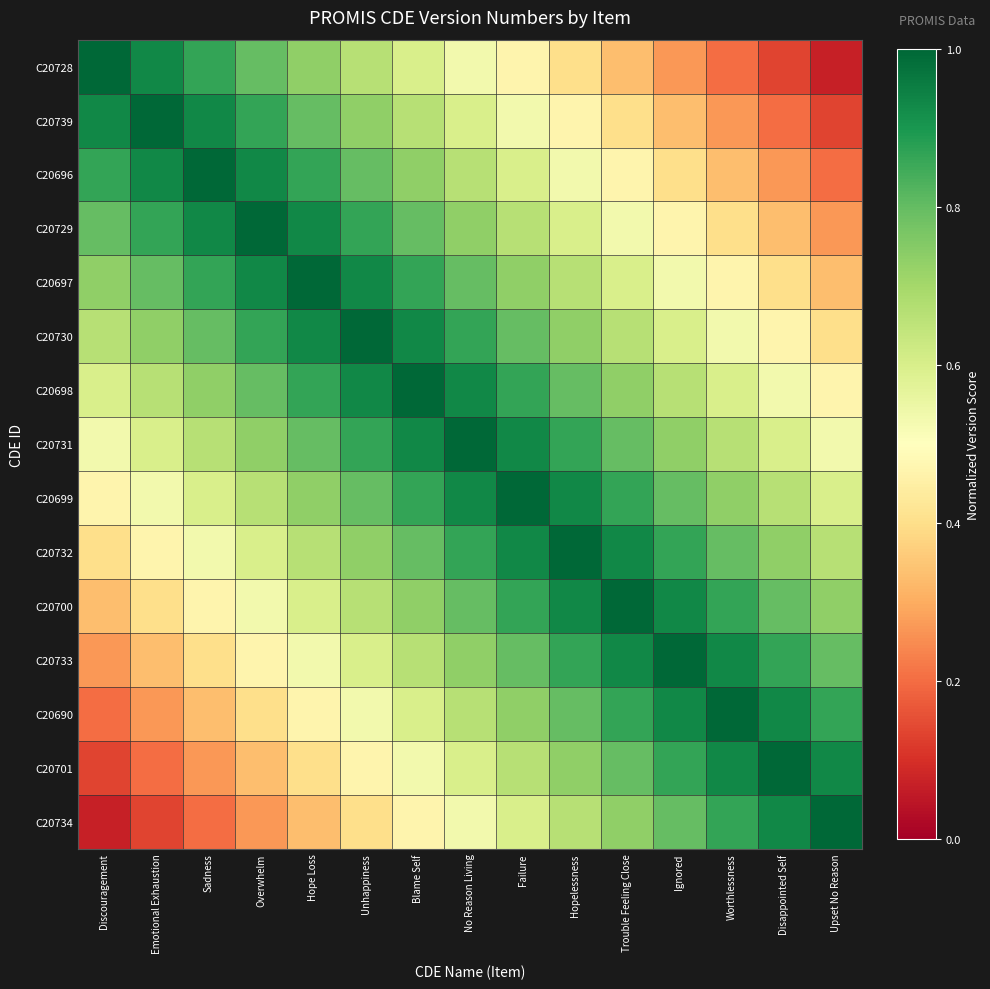

Reading left to right, what are all the values shown in this chart?

C20728: Discouragement=1.0	Emotional Exhaustion=0.9	Sadness=0.9	Overwhelm=0.8	Hope Loss=0.7	Unhappiness=0.7	Blame Self=0.6	No Reason Living=0.5	Failure=0.5	Hopelessness=0.4	Trouble Feeling Close=0.3	Ignored=0.3	Worthlessness=0.2	Disappointed Self=0.1	Upset No Reason=0.1
C20739: Discouragement=0.9	Emotional Exhaustion=1.0	Sadness=0.9	Overwhelm=0.9	Hope Loss=0.8	Unhappiness=0.7	Blame Self=0.7	No Reason Living=0.6	Failure=0.5	Hopelessness=0.5	Trouble Feeling Close=0.4	Ignored=0.3	Worthlessness=0.3	Disappointed Self=0.2	Upset No Reason=0.1
C20696: Discouragement=0.9	Emotional Exhaustion=0.9	Sadness=1.0	Overwhelm=0.9	Hope Loss=0.9	Unhappiness=0.8	Blame Self=0.7	No Reason Living=0.7	Failure=0.6	Hopelessness=0.5	Trouble Feeling Close=0.5	Ignored=0.4	Worthlessness=0.3	Disappointed Self=0.3	Upset No Reason=0.2
C20729: Discouragement=0.8	Emotional Exhaustion=0.9	Sadness=0.9	Overwhelm=1.0	Hope Loss=0.9	Unhappiness=0.9	Blame Self=0.8	No Reason Living=0.7	Failure=0.7	Hopelessness=0.6	Trouble Feeling Close=0.5	Ignored=0.5	Worthlessness=0.4	Disappointed Self=0.3	Upset No Reason=0.3
C20697: Discouragement=0.7	Emotional Exhaustion=0.8	Sadness=0.9	Overwhelm=0.9	Hope Loss=1.0	Unhappiness=0.9	Blame Self=0.9	No Reason Living=0.8	Failure=0.7	Hopelessness=0.7	Trouble Feeling Close=0.6	Ignored=0.5	Worthlessness=0.5	Disappointed Self=0.4	Upset No Reason=0.3
C20730: Discouragement=0.7	Emotional Exhaustion=0.7	Sadness=0.8	Overwhelm=0.9	Hope Loss=0.9	Unhappiness=1.0	Blame Self=0.9	No Reason Living=0.9	Failure=0.8	Hopelessness=0.7	Trouble Feeling Close=0.7	Ignored=0.6	Worthlessness=0.5	Disappointed Self=0.5	Upset No Reason=0.4
C20698: Discouragement=0.6	Emotional Exhaustion=0.7	Sadness=0.7	Overwhelm=0.8	Hope Loss=0.9	Unhappiness=0.9	Blame Self=1.0	No Reason Living=0.9	Failure=0.9	Hopelessness=0.8	Trouble Feeling Close=0.7	Ignored=0.7	Worthlessness=0.6	Disappointed Self=0.5	Upset No Reason=0.5
C20731: Discouragement=0.5	Emotional Exhaustion=0.6	Sadness=0.7	Overwhelm=0.7	Hope Loss=0.8	Unhappiness=0.9	Blame Self=0.9	No Reason Living=1.0	Failure=0.9	Hopelessness=0.9	Trouble Feeling Close=0.8	Ignored=0.7	Worthlessness=0.7	Disappointed Self=0.6	Upset No Reason=0.5
C20699: Discouragement=0.5	Emotional Exhaustion=0.5	Sadness=0.6	Overwhelm=0.7	Hope Loss=0.7	Unhappiness=0.8	Blame Self=0.9	No Reason Living=0.9	Failure=1.0	Hopelessness=0.9	Trouble Feeling Close=0.9	Ignored=0.8	Worthlessness=0.7	Disappointed Self=0.7	Upset No Reason=0.6
C20732: Discouragement=0.4	Emotional Exhaustion=0.5	Sadness=0.5	Overwhelm=0.6	Hope Loss=0.7	Unhappiness=0.7	Blame Self=0.8	No Reason Living=0.9	Failure=0.9	Hopelessness=1.0	Trouble Feeling Close=0.9	Ignored=0.9	Worthlessness=0.8	Disappointed Self=0.7	Upset No Reason=0.7
C20700: Discouragement=0.3	Emotional Exhaustion=0.4	Sadness=0.5	Overwhelm=0.5	Hope Loss=0.6	Unhappiness=0.7	Blame Self=0.7	No Reason Living=0.8	Failure=0.9	Hopelessness=0.9	Trouble Feeling Close=1.0	Ignored=0.9	Worthlessness=0.9	Disappointed Self=0.8	Upset No Reason=0.7
C20733: Discouragement=0.3	Emotional Exhaustion=0.3	Sadness=0.4	Overwhelm=0.5	Hope Loss=0.5	Unhappiness=0.6	Blame Self=0.7	No Reason Living=0.7	Failure=0.8	Hopelessness=0.9	Trouble Feeling Close=0.9	Ignored=1.0	Worthlessness=0.9	Disappointed Self=0.9	Upset No Reason=0.8
C20690: Discouragement=0.2	Emotional Exhaustion=0.3	Sadness=0.3	Overwhelm=0.4	Hope Loss=0.5	Unhappiness=0.5	Blame Self=0.6	No Reason Living=0.7	Failure=0.7	Hopelessness=0.8	Trouble Feeling Close=0.9	Ignored=0.9	Worthlessness=1.0	Disappointed Self=0.9	Upset No Reason=0.9
C20701: Discouragement=0.1	Emotional Exhaustion=0.2	Sadness=0.3	Overwhelm=0.3	Hope Loss=0.4	Unhappiness=0.5	Blame Self=0.5	No Reason Living=0.6	Failure=0.7	Hopelessness=0.7	Trouble Feeling Close=0.8	Ignored=0.9	Worthlessness=0.9	Disappointed Self=1.0	Upset No Reason=0.9
C20734: Discouragement=0.1	Emotional Exhaustion=0.1	Sadness=0.2	Overwhelm=0.3	Hope Loss=0.3	Unhappiness=0.4	Blame Self=0.5	No Reason Living=0.5	Failure=0.6	Hopelessness=0.7	Trouble Feeling Close=0.7	Ignored=0.8	Worthlessness=0.9	Disappointed Self=0.9	Upset No Reason=1.0